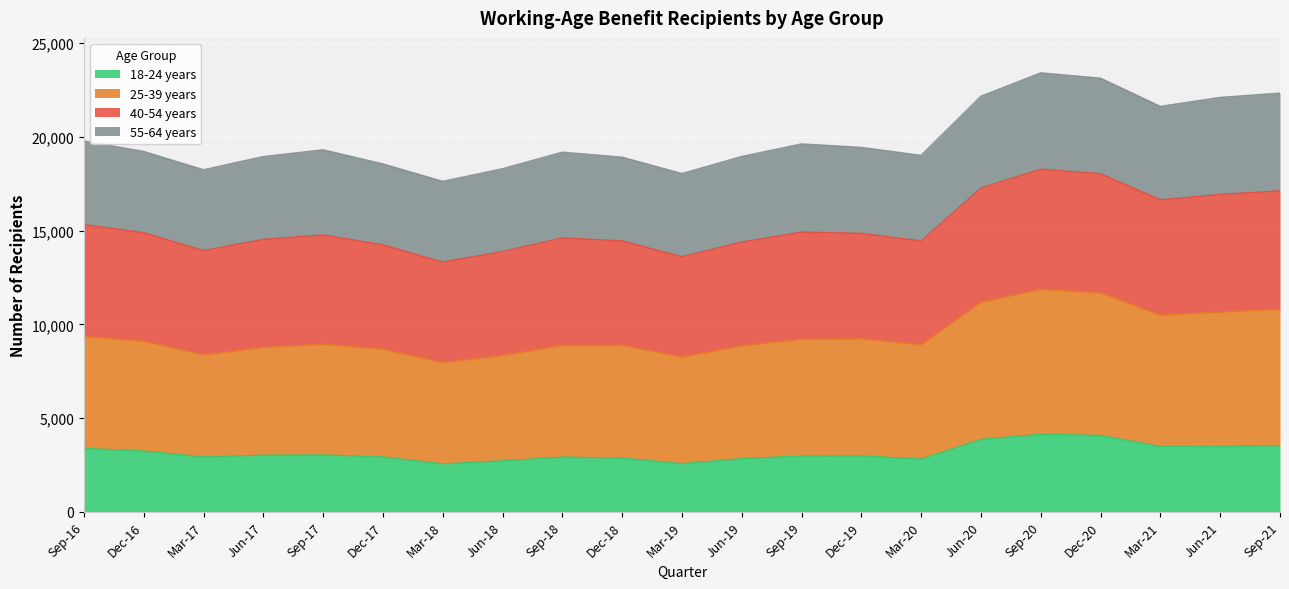

What is the total value across all series at Sep-18?

19182